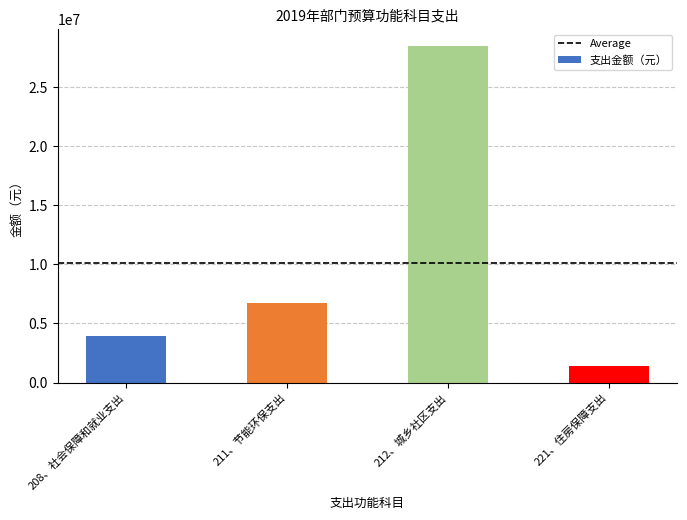

Reading right to left, list all the values displayed in this chart.

221、住房保障支出=1365365.1	212、城乡社区支出=28460369.2	211、节能环保支出=6713374.6	208、社会保障和就业支出=3893980.6